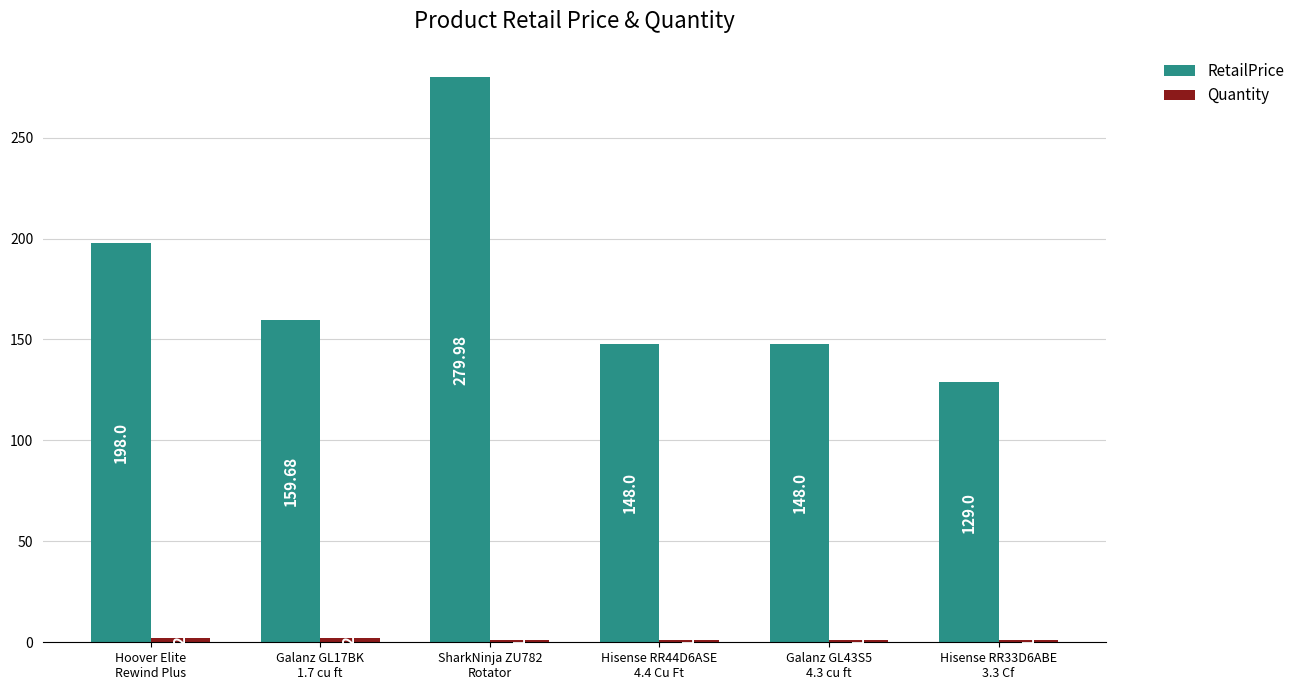

Which series has the largest total across all categories?

RetailPrice